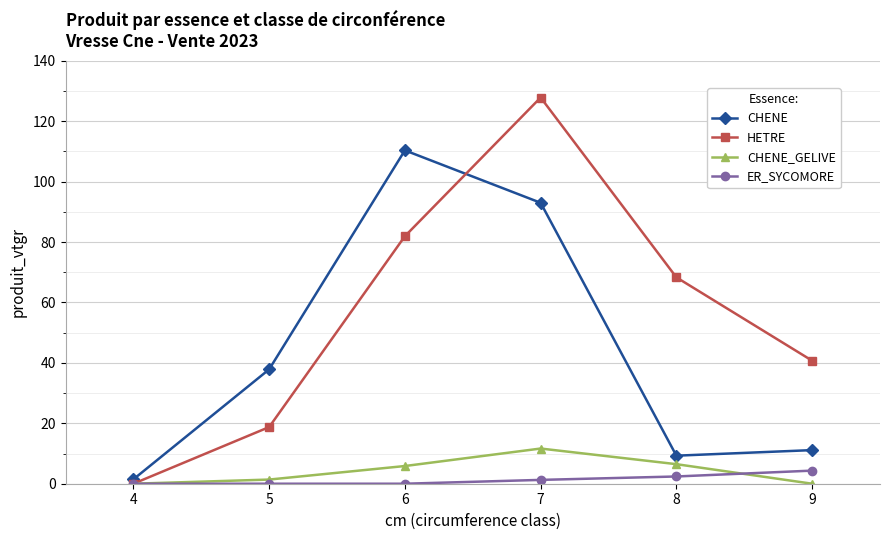

What is the difference between the second highest and minimum values in the CHENE_GELIVE series?

6.5